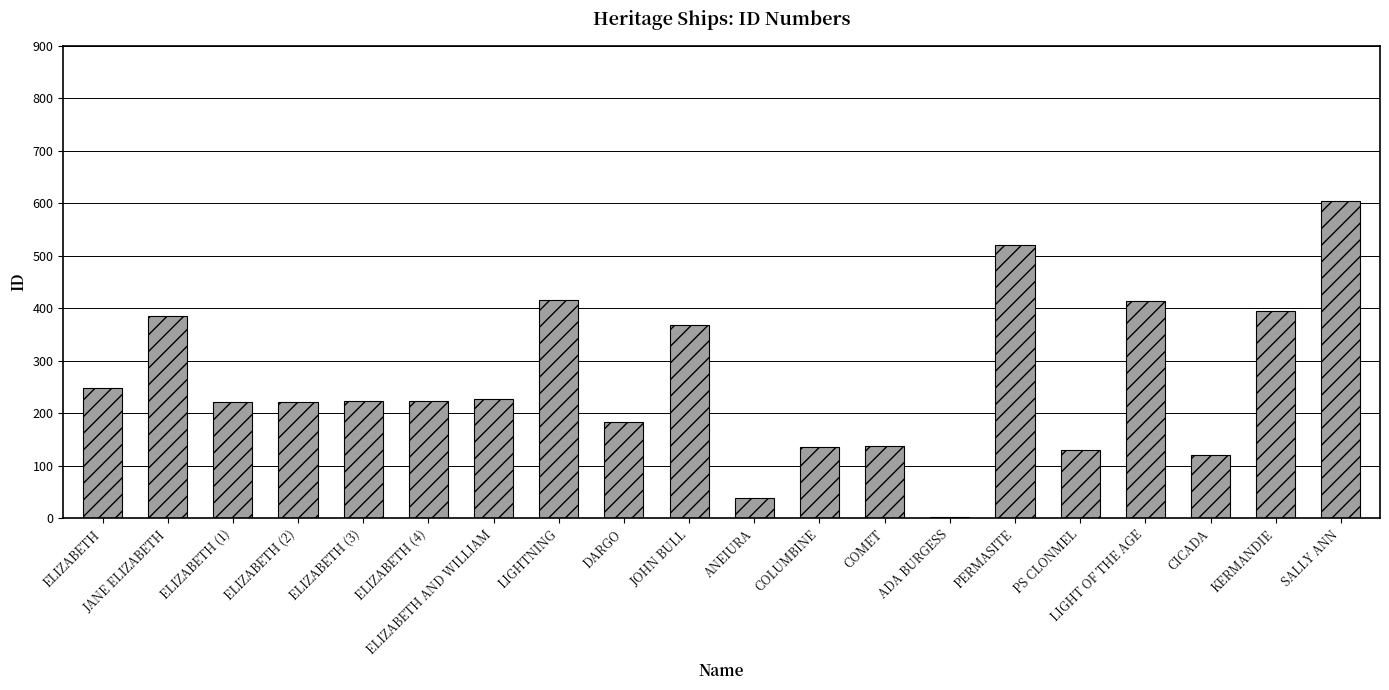

Which category has the highest value across all series?

SALLY ANN